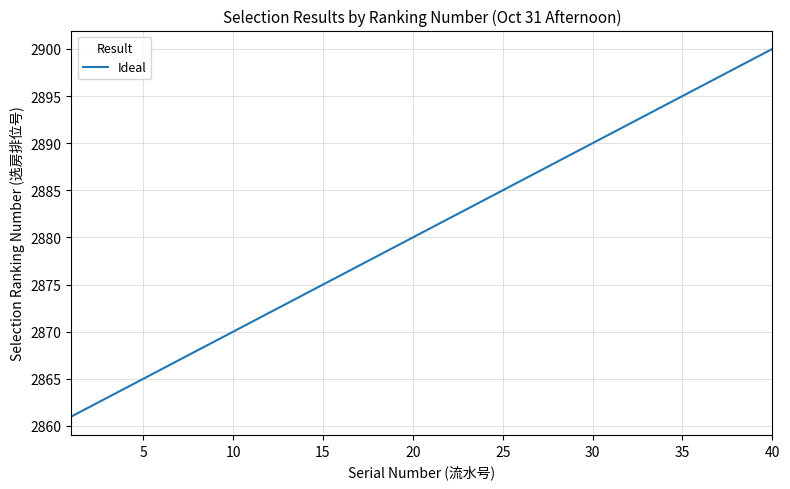

What is the difference between the maximum and minimum values?

39